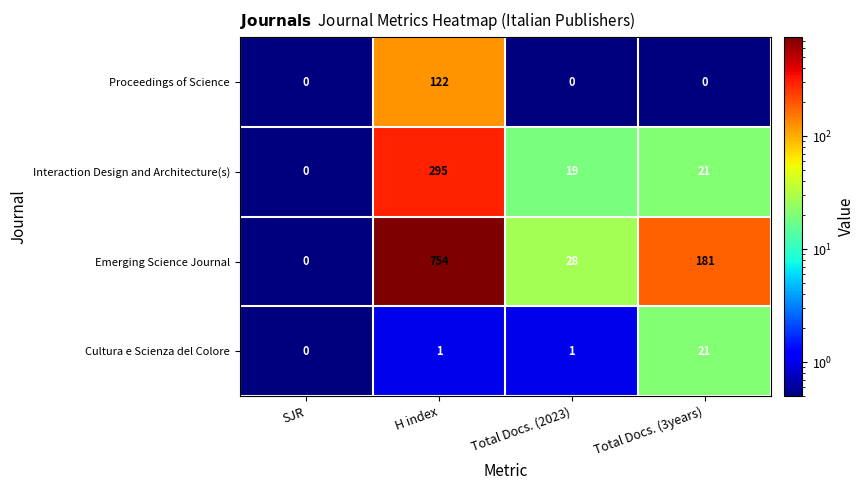

Rank the series by their maximum value, from lowest to highest.

Cultura e Scienza del Colore, Proceedings of Science, Interaction Design and Architecture(s), Emerging Science Journal